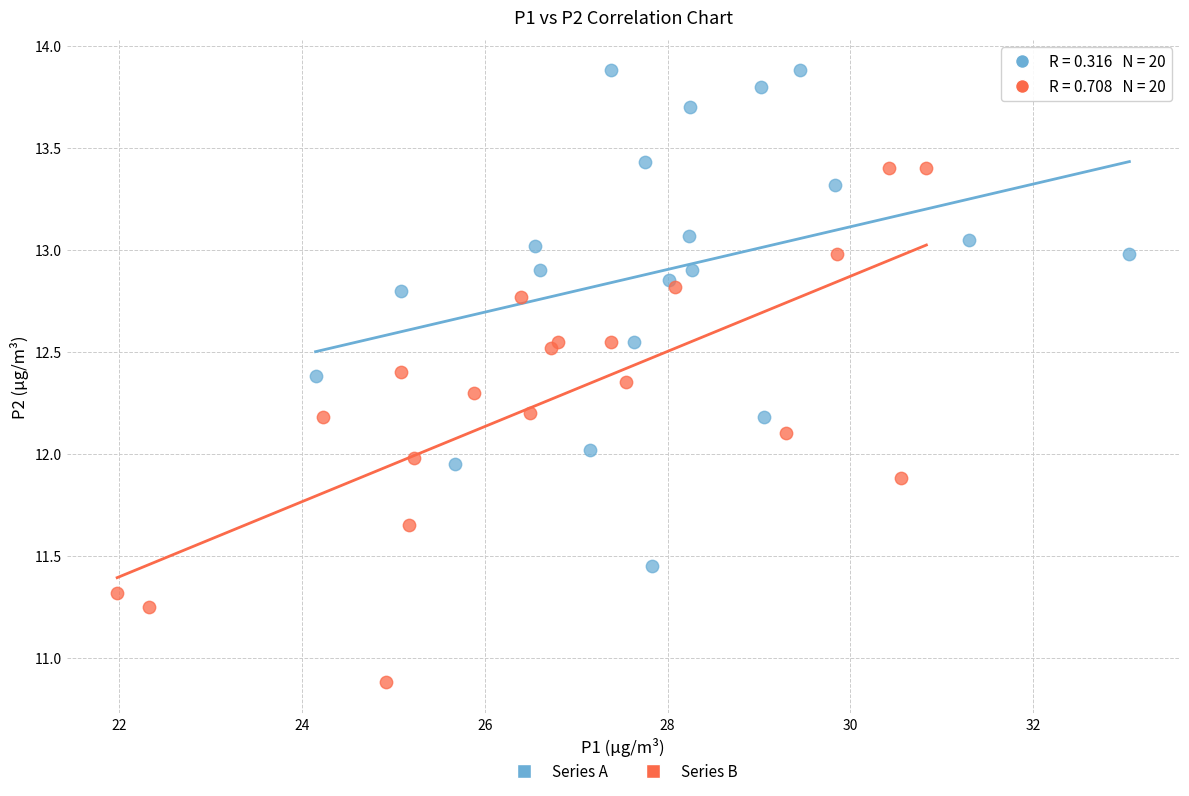

Which series reaches the minimum Y coordinate?

Series B